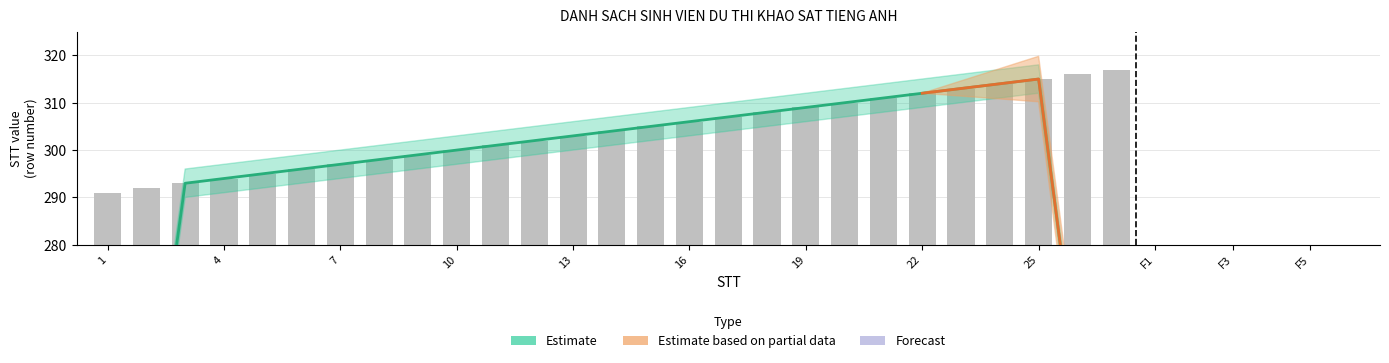

Which label corresponds to the largest value in the chart?

27